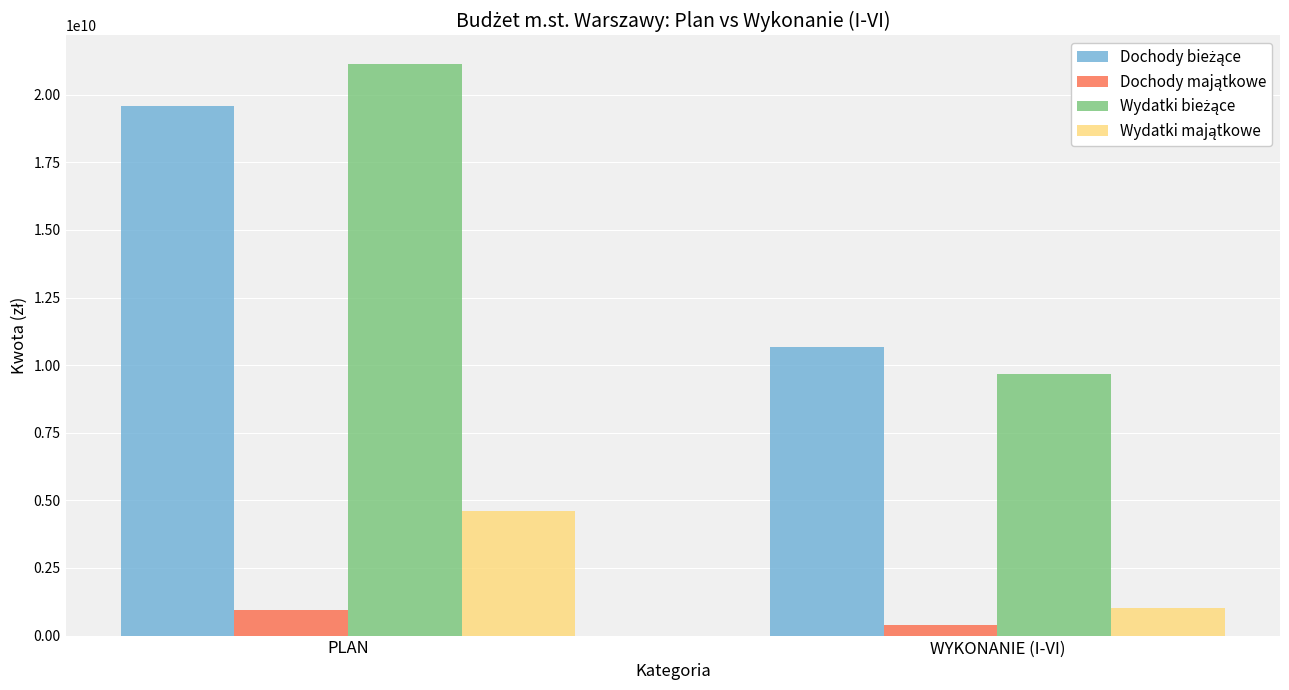

What is the greatest value displayed?

21142161866.0